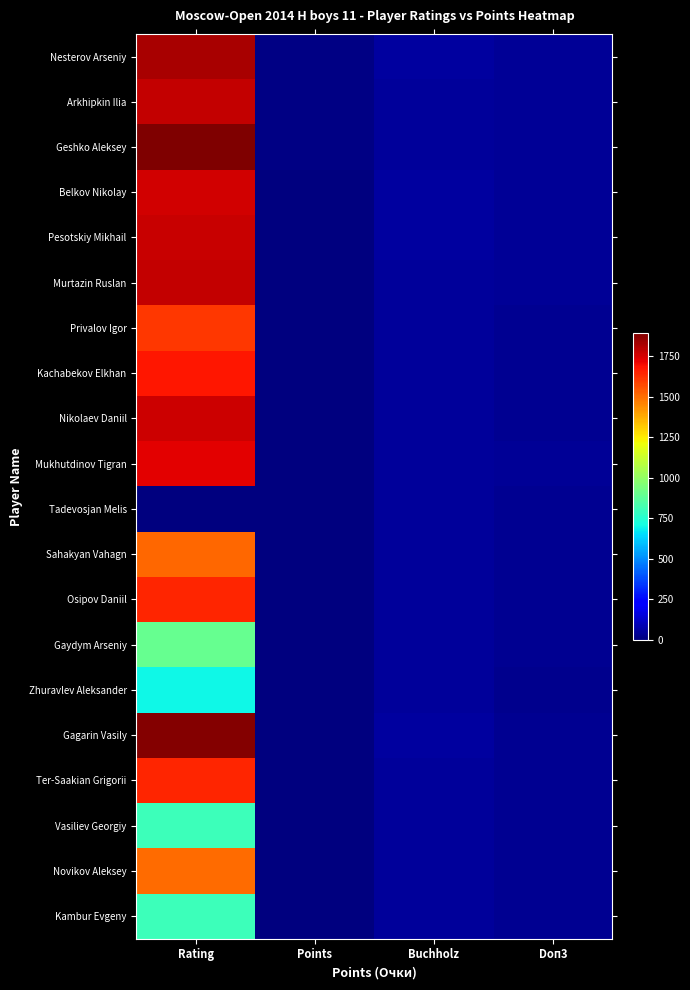

Reading left to right, list all the values displayed in this chart.

Nesterov Arseniy: Rating=1822.0	Points=7.5	Buchholz=53.5	Doп3=38.0
Arkhipkin Ilia: Rating=1782.0	Points=7.5	Buchholz=51.5	Doп3=37.5
Geshko Aleksey: Rating=1894.0	Points=7.5	Buchholz=50.0	Doп3=38.0
Belkov Nikolay: Rating=1758.0	Points=7.0	Buchholz=56.0	Doп3=39.0
Pesotskiy Mikhail: Rating=1770.0	Points=7.0	Buchholz=54.0	Doп3=39.5
Murtazin Ruslan: Rating=1780.0	Points=7.0	Buchholz=51.5	Doп3=39.0
Privalov Igor: Rating=1611.0	Points=7.0	Buchholz=49.5	Doп3=35.5
Kachabekov Elkhan: Rating=1677.0	Points=7.0	Buchholz=48.5	Doп3=34.0
Nikolaev Daniil: Rating=1762.0	Points=7.0	Buchholz=46.5	Doп3=33.5
Mukhutdinov Tigran: Rating=1729.0	Points=6.5	Buchholz=51.0	Doп3=38.0
Tadevosjan Melis: Rating=0.0	Points=6.5	Buchholz=48.5	Doп3=36.5
Sahakyan Vahagn: Rating=1515.0	Points=6.5	Buchholz=47.5	Doп3=32.0
Osipov Daniil: Rating=1645.0	Points=6.5	Buchholz=46.0	Doп3=34.0
Gaydym Arseniy: Rating=900.0	Points=6.5	Buchholz=46.0	Doп3=31.5
Zhuravlev Aleksander: Rating=700.0	Points=6.5	Buchholz=45.5	Doп3=29.0
Gagarin Vasily: Rating=1883.0	Points=6.0	Buchholz=55.0	Doп3=35.0
Ter-Saakian Grigorii: Rating=1647.0	Points=6.0	Buchholz=51.5	Doп3=34.5
Vasiliev Georgiy: Rating=800.0	Points=6.0	Buchholz=51.5	Doп3=34.5
Novikov Aleksey: Rating=1507.0	Points=6.0	Buchholz=51.0	Doп3=35.0
Kambur Evgeny: Rating=800.0	Points=6.0	Buchholz=50.5	Doп3=34.0